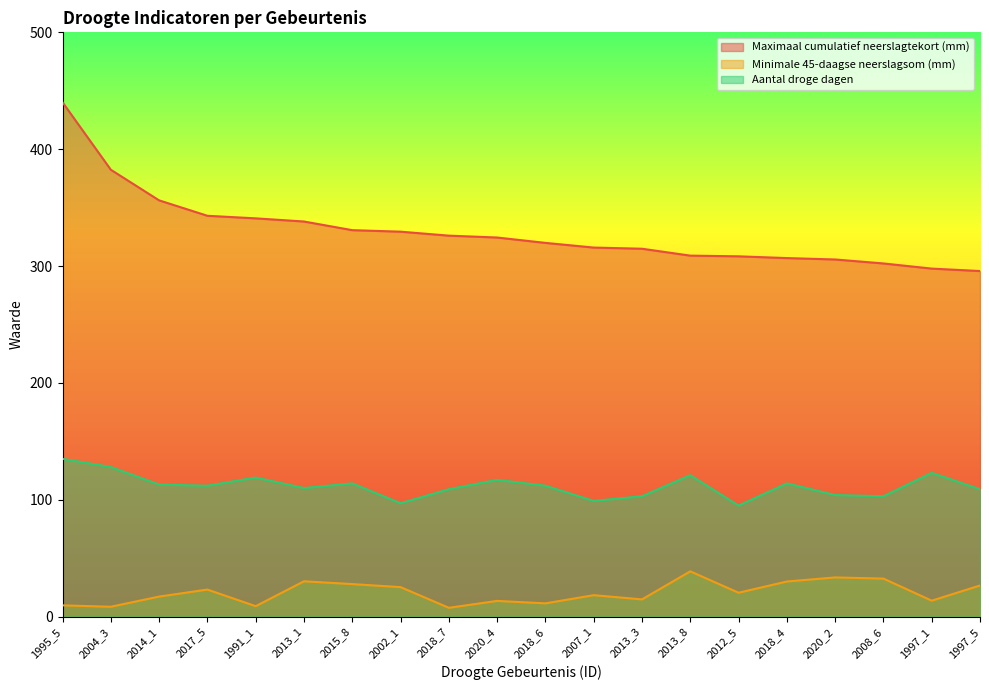

At how many categories does at least one series exceed 155?

20